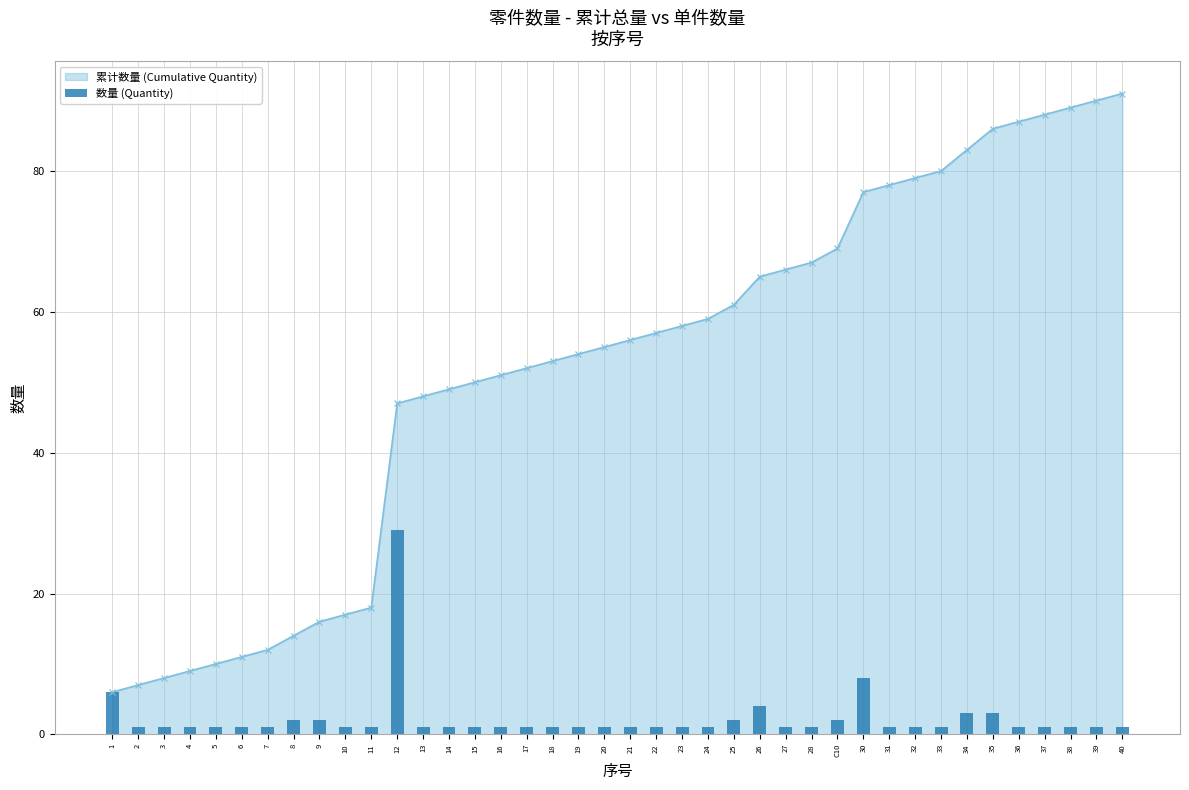

What position from the right is 12?

29